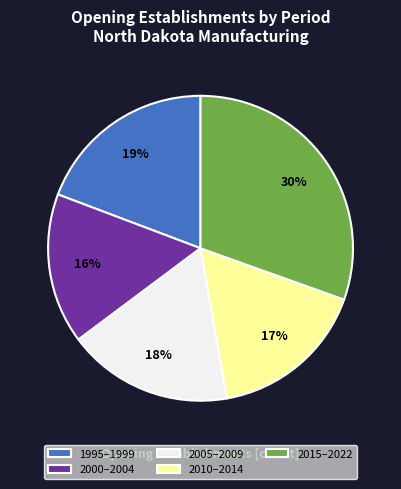

To the nearest percent, what is the difference between the largest and smallest slice percentages?

14%